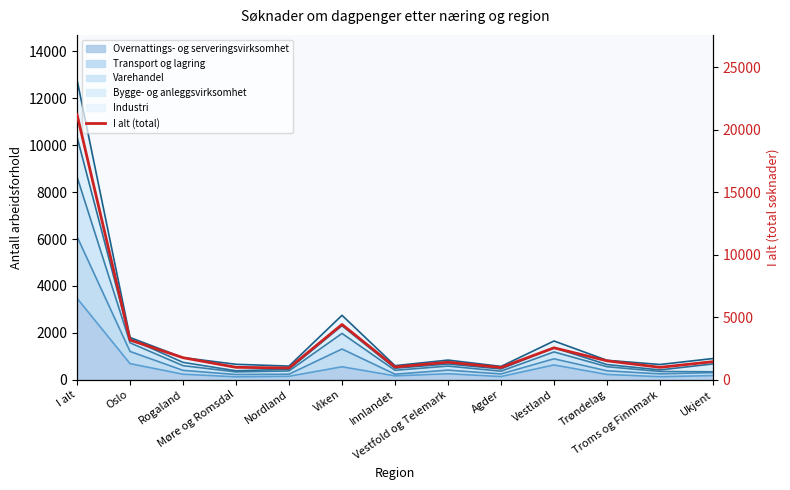

Reading right to left, transcribe all the data shown in this chart.

Ukjent=1445	Troms og Finnmark=994	Trøndelag=1515	Vestland=2555	Agder=979	Vestfold og Telemark=1406	Innlandet=1020	Viken=4423	Nordland=943	Møre og Romsdal=995	Rogaland=1764	Oslo=3176	I alt=21215